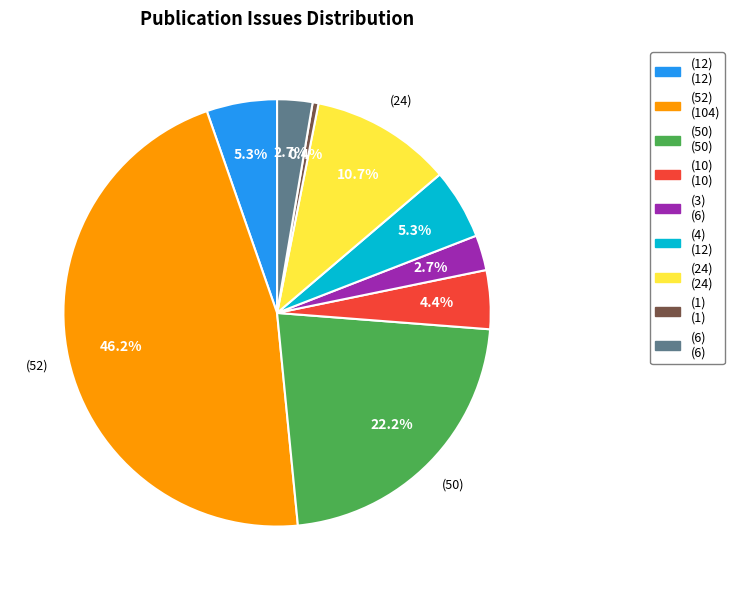

Does any single category account for the majority?

No